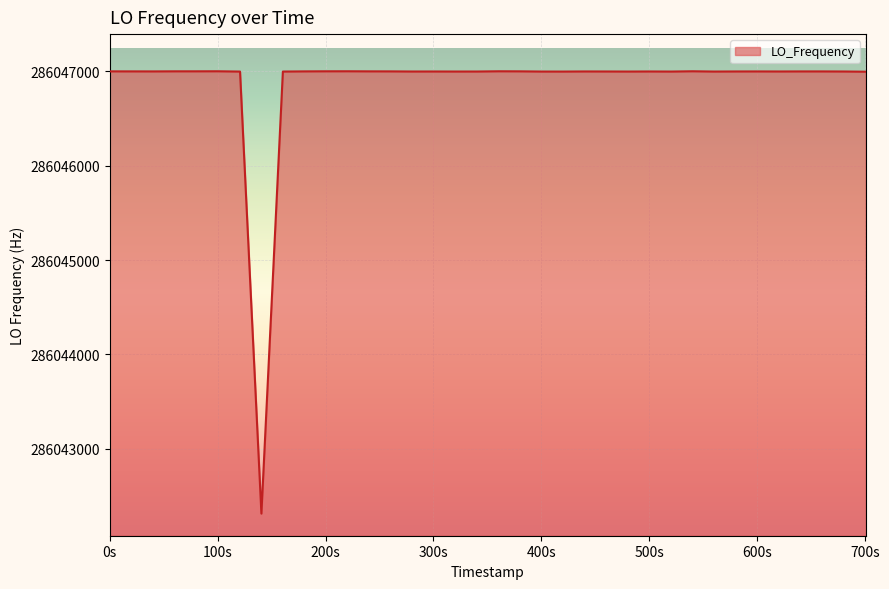

What is the smallest value displayed?

286042314.0